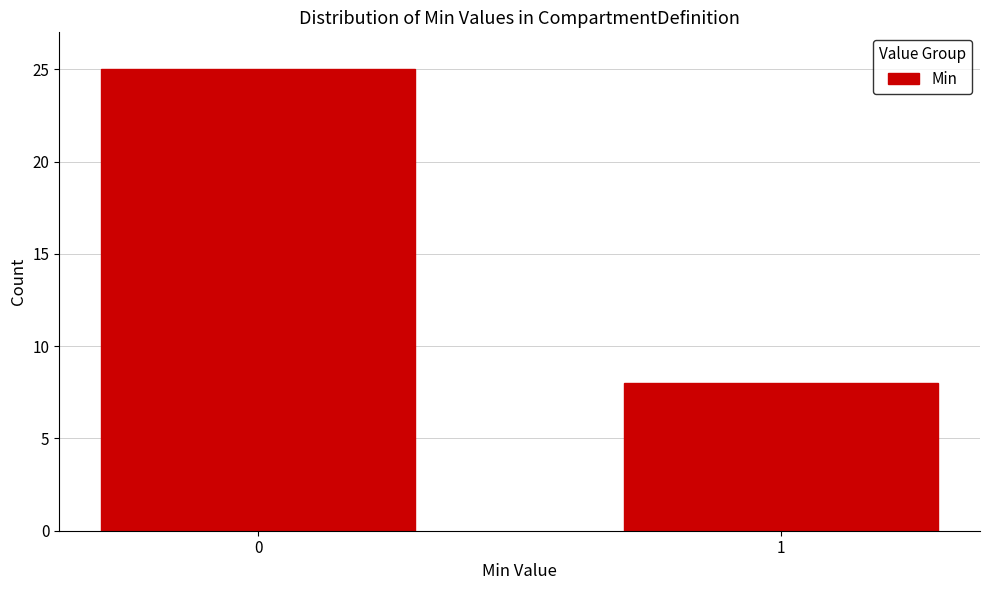

Reading left to right, list all the values displayed in this chart.

25	8